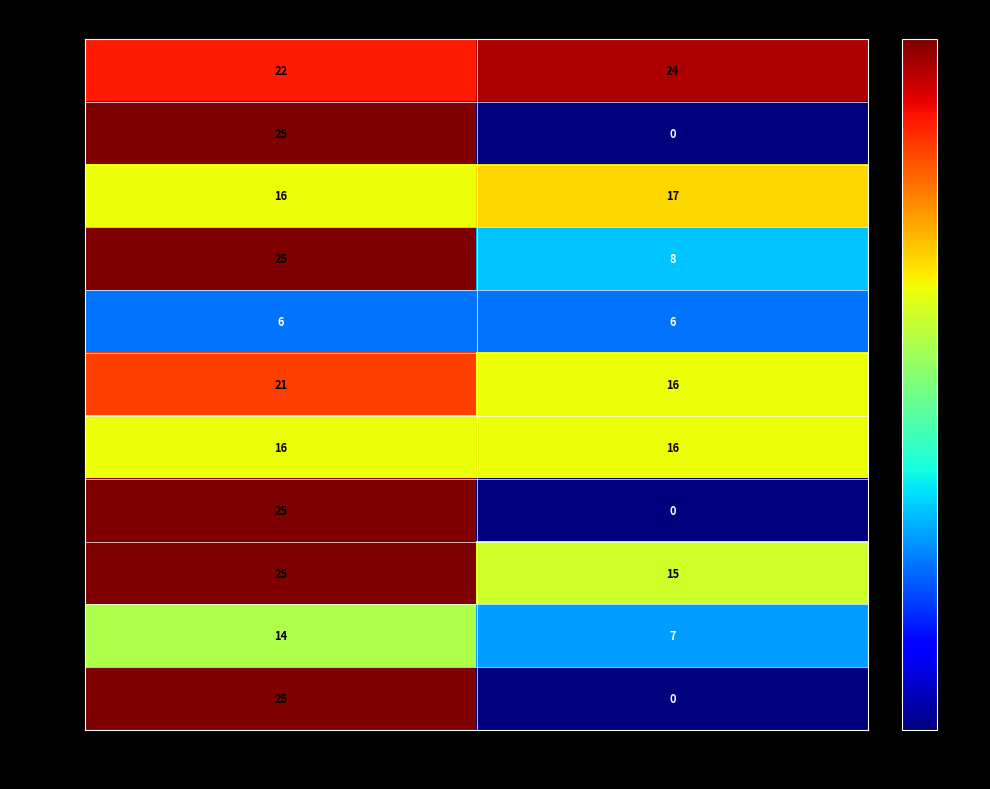

What is the difference between the Board 11 values at Score 1 and Score 2?

25